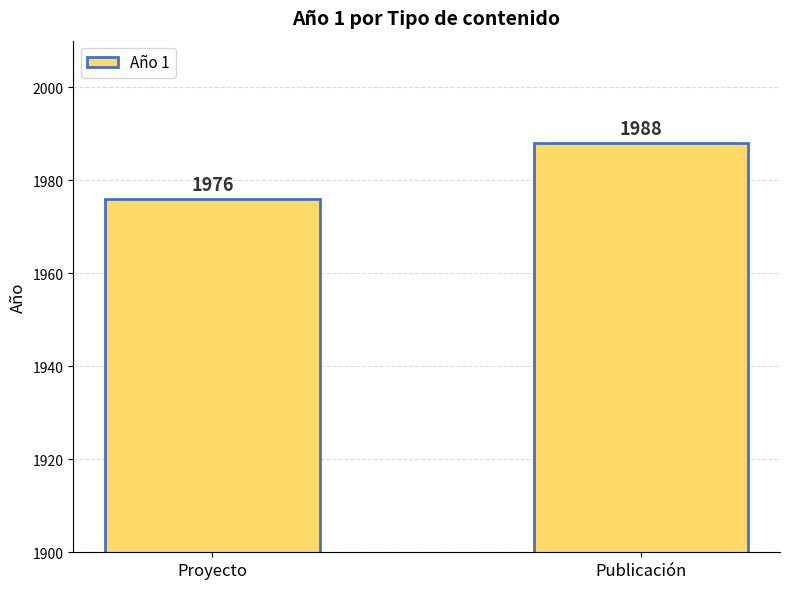

The chart shows a value of 3331 at Publicación. True or false?

False